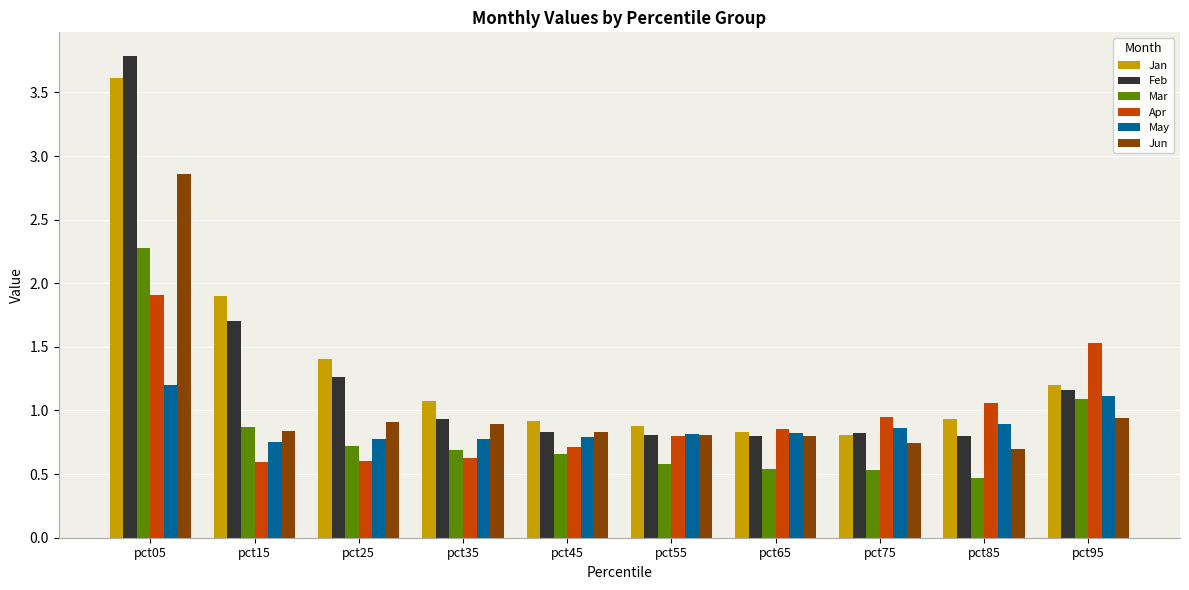

What is the sum of the Mar values at pct45 and pct75?

1.2